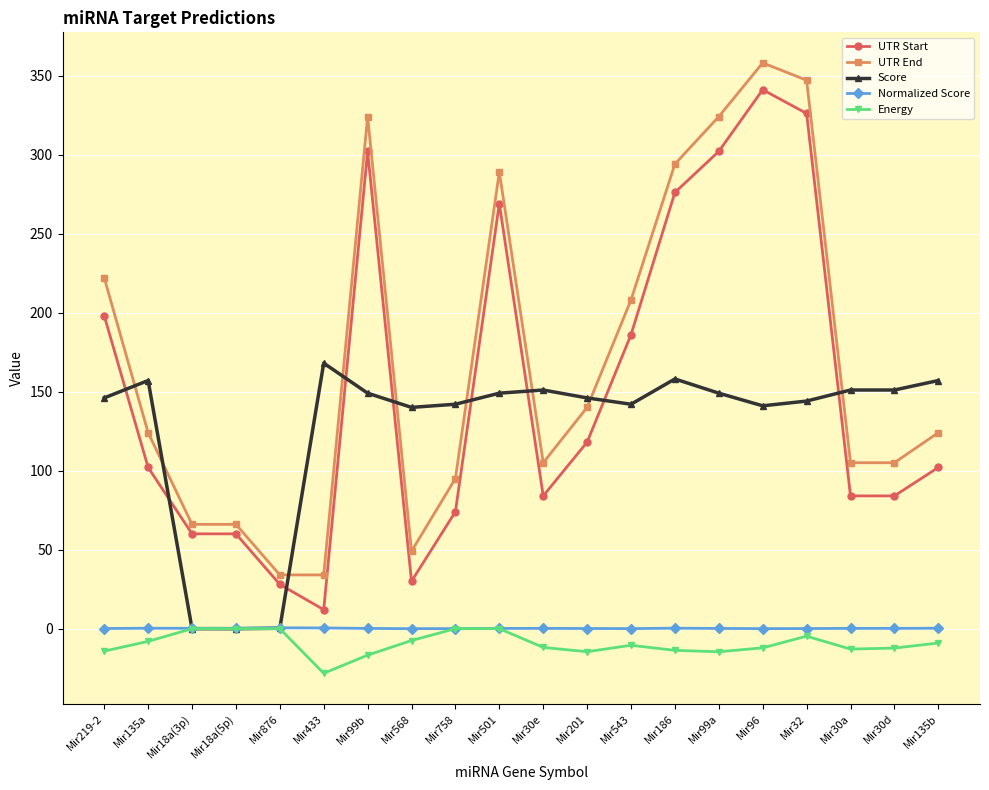

What is the greatest value displayed?

358.0